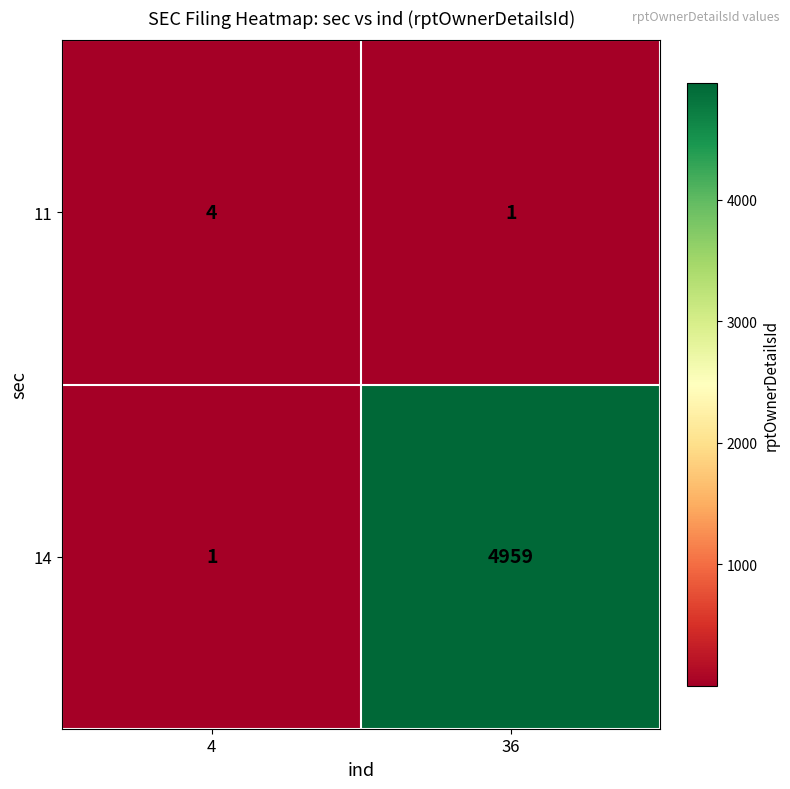

Read the 14 value at 36, to the nearest 10.

4960